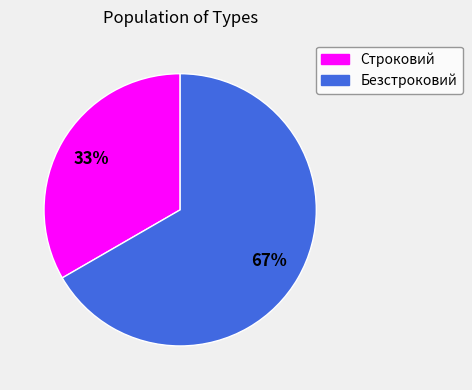

Which slice represents more than half of the pie?

Безстроковий